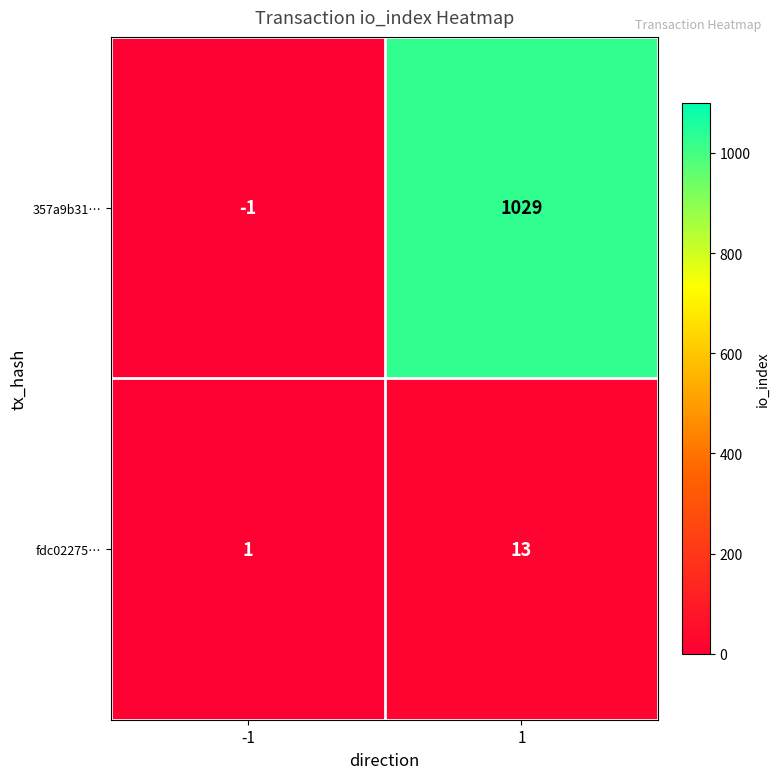

Reading right to left, transcribe all the data shown in this chart.

357a9b31…: 1=1029	-1=-1
fdc02275…: 1=13	-1=1